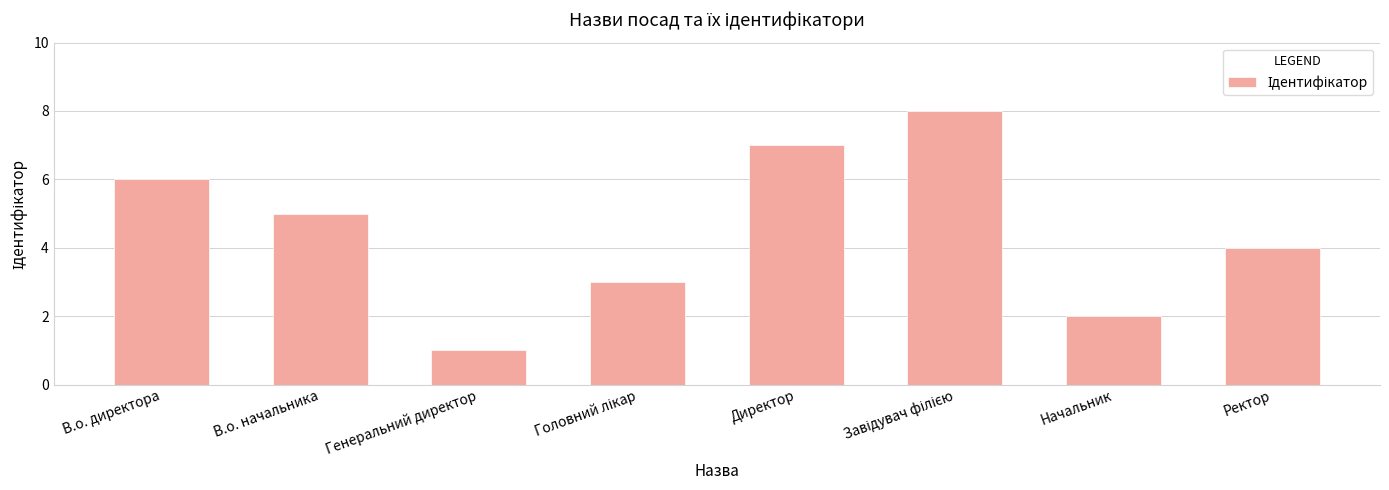

What is the difference between the second highest and minimum values?

6